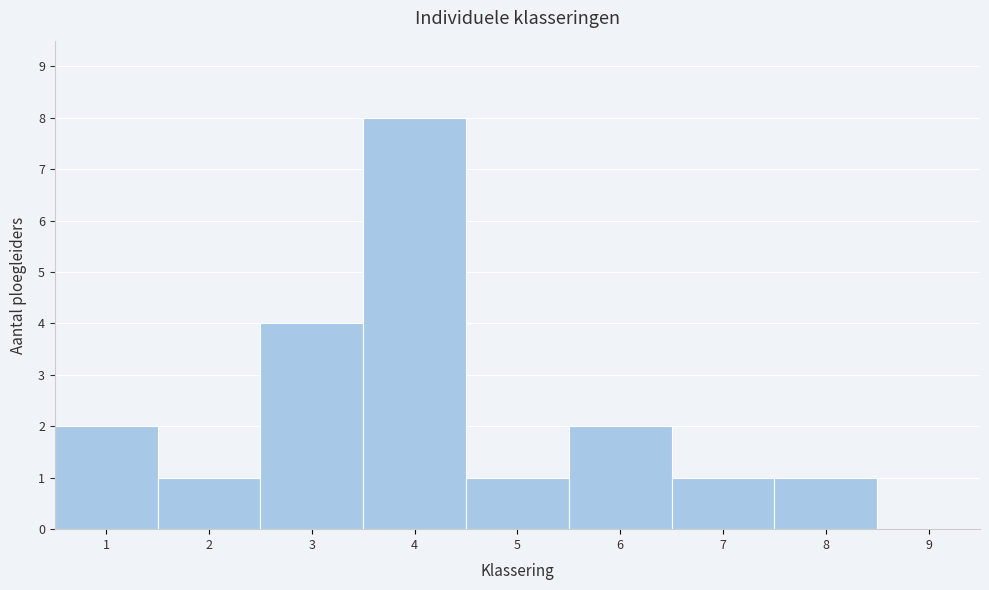

What is the height of the bar covering 1.5 to 2.5 on the x-axis? The values are not printed on the chart, so give them approximately, as read against the axis.

1